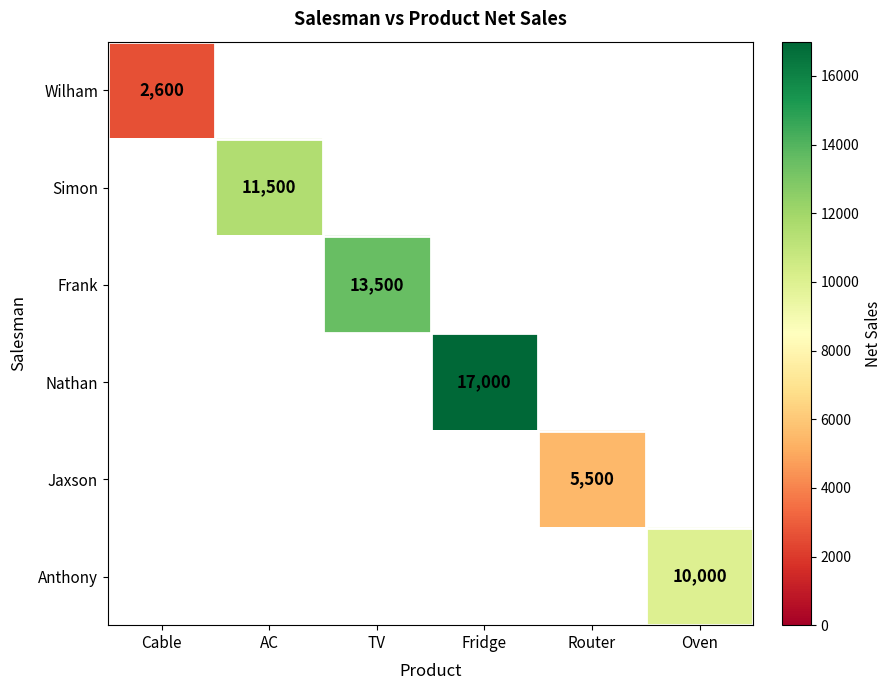

At how many categories does at least one series exceed 15024?

1